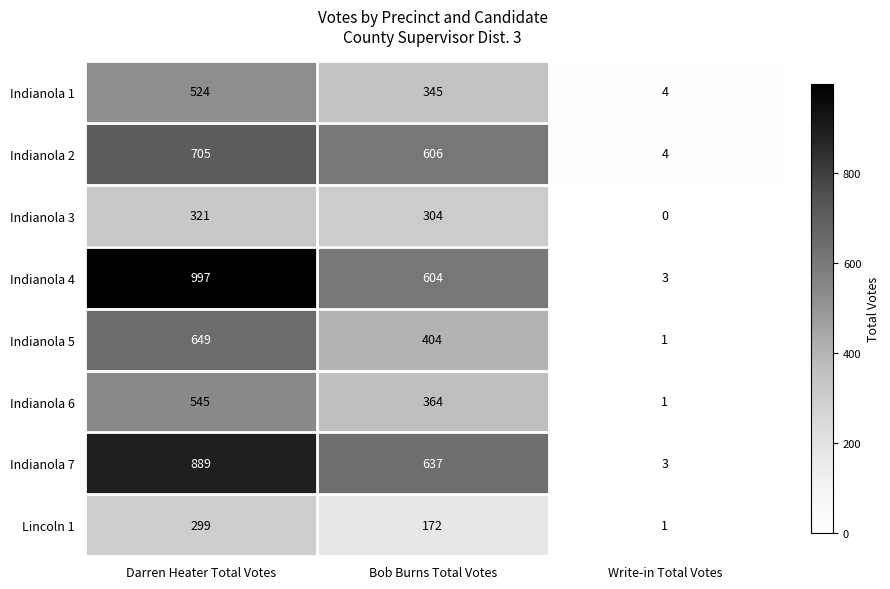

Count the number of data series in this chart.

8